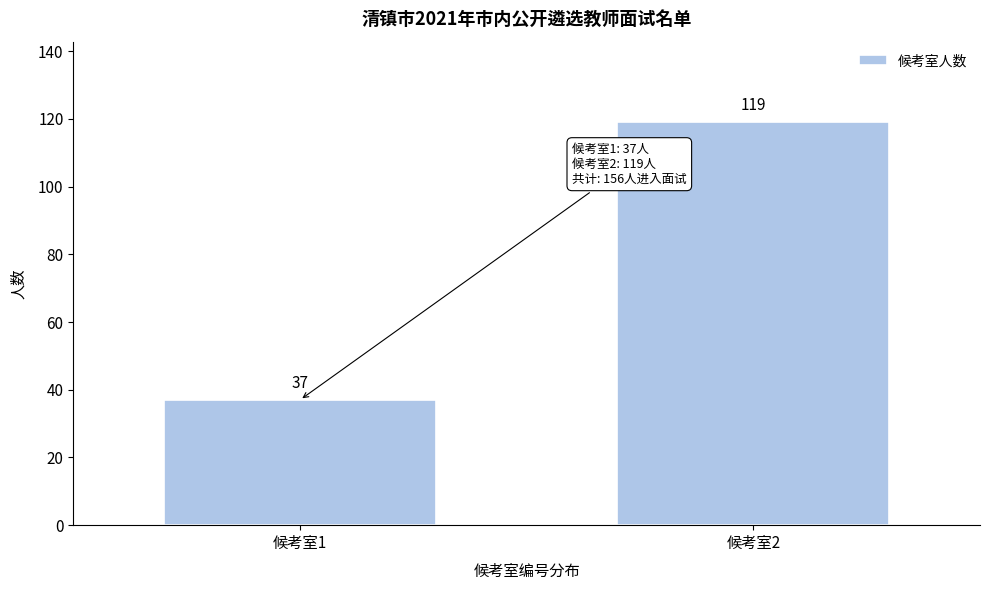

Reading left to right, list all the values displayed in this chart.

候考室1=37	候考室2=119